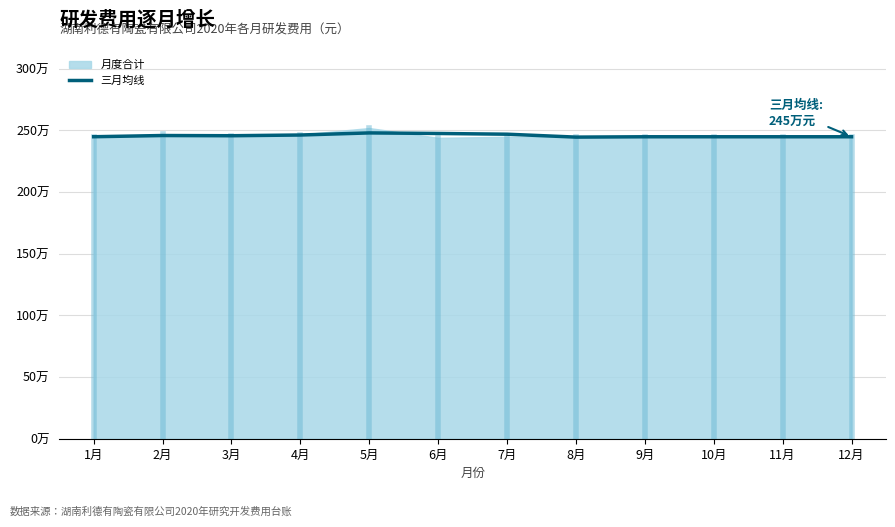

What is the sum of the values at 11月 and 1月?

4897847.3